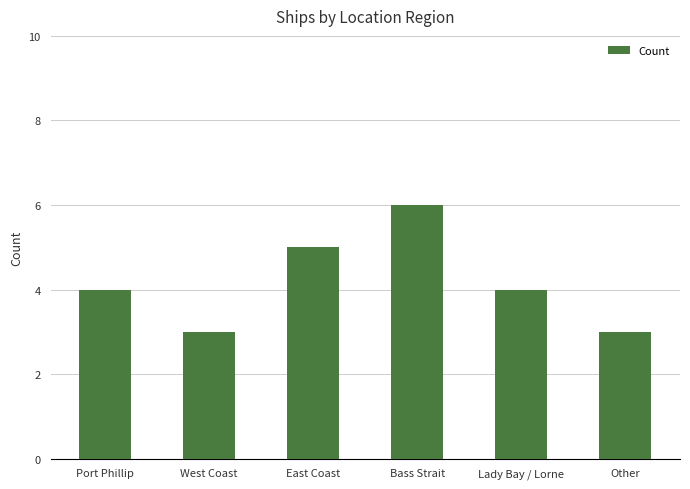

How many distinct data groups are displayed?

1